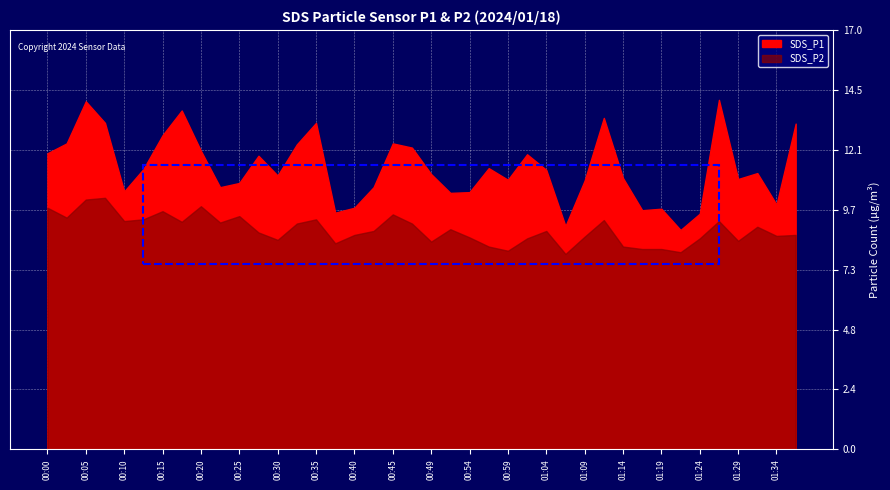

Reading left to right, what are all the values shown in this chart?

SDS_P1: 00:00=12.0	00:03=12.4	00:05=14.1	00:08=13.2	00:10=10.4	00:13=11.3	00:15=12.7	00:18=13.7	00:20=12.1	00:22=10.6	00:25=10.8	00:27=11.9	00:30=11.1	00:32=12.3	00:35=13.2	00:37=9.6	00:40=9.8	00:42=10.6	00:45=12.4	00:47=12.2	00:49=11.1	00:52=10.4	00:54=10.4	00:57=11.4	00:59=10.9	01:02=11.9	01:04=11.3	01:07=9.0	01:09=10.9	01:12=13.4	01:14=11.0	01:16=9.7	01:19=9.7	01:21=8.9	01:24=9.5	01:26=14.1	01:29=10.9	01:31=11.2	01:34=9.9	01:36=13.2
SDS_P2: 00:00=9.8	00:03=9.4	00:05=10.1	00:08=10.2	00:10=9.2	00:13=9.3	00:15=9.6	00:18=9.2	00:20=9.8	00:22=9.2	00:25=9.4	00:27=8.8	00:30=8.5	00:32=9.1	00:35=9.3	00:37=8.3	00:40=8.7	00:42=8.8	00:45=9.5	00:47=9.1	00:49=8.4	00:52=8.9	00:54=8.6	00:57=8.2	00:59=8.0	01:02=8.5	01:04=8.8	01:07=7.9	01:09=8.6	01:12=9.3	01:14=8.2	01:16=8.1	01:19=8.1	01:21=8.0	01:24=8.5	01:26=9.2	01:29=8.4	01:31=9.0	01:34=8.6	01:36=8.7